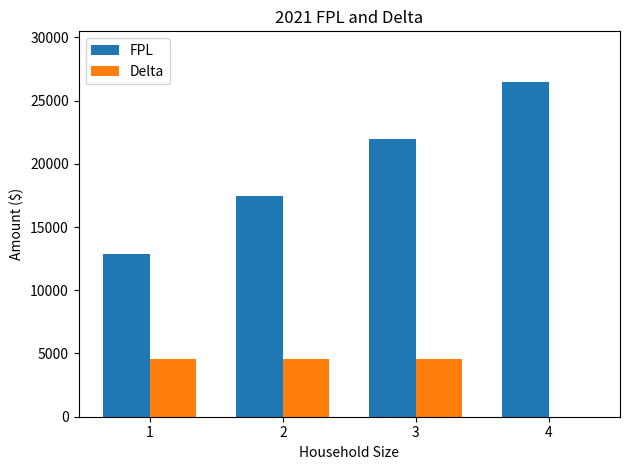

Is the value of Delta at 3 greater than the value of FPL at 3?

No